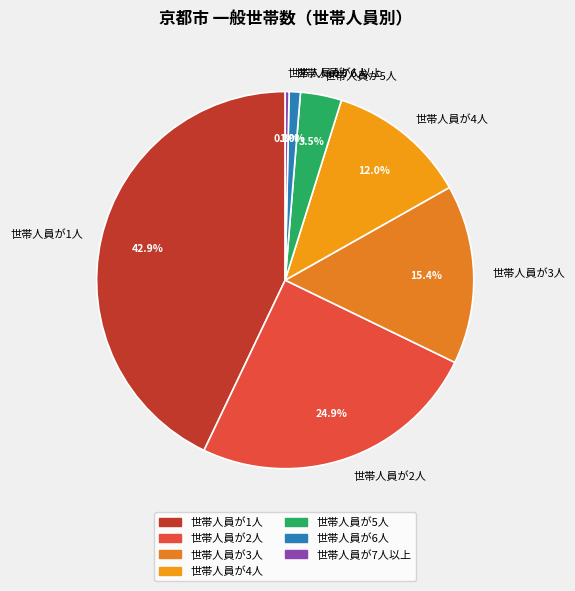

Rank the categories by value from highest to lowest.

世帯人員が1人, 世帯人員が2人, 世帯人員が3人, 世帯人員が4人, 世帯人員が5人, 世帯人員が6人, 世帯人員が7人以上